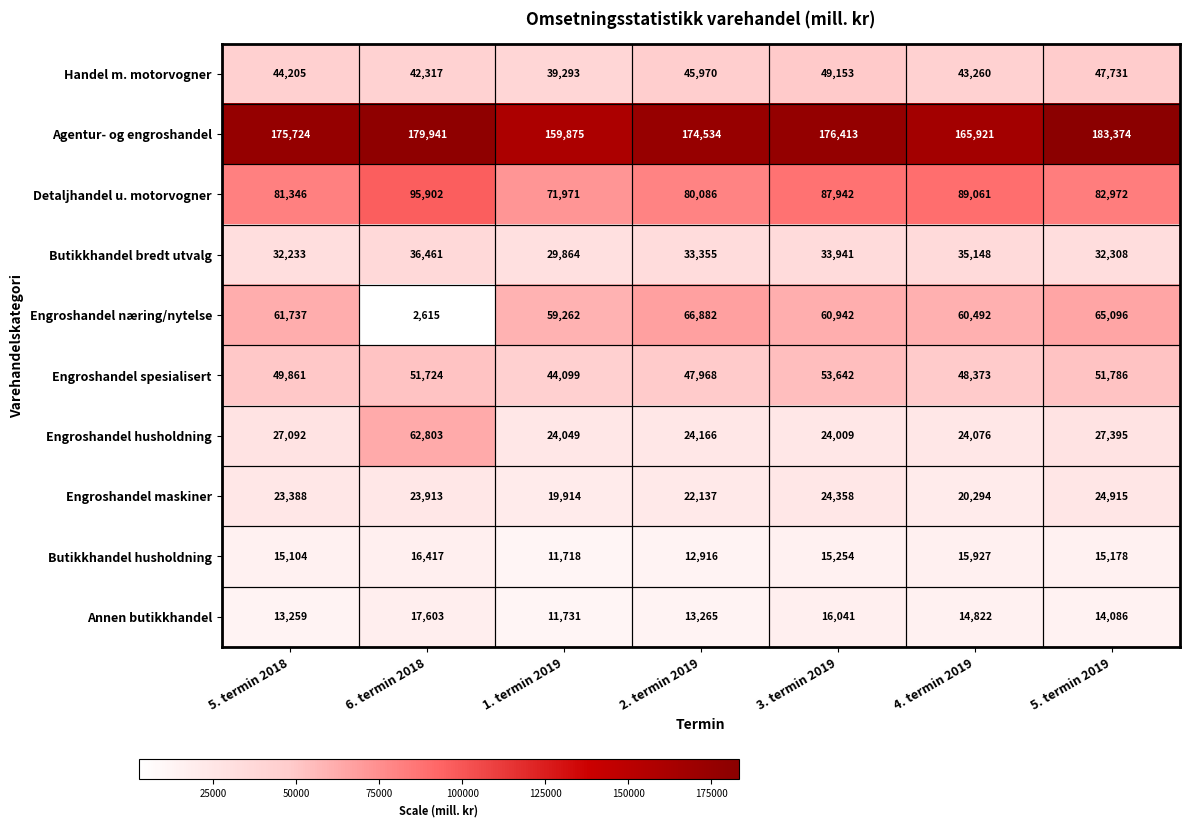

Which series has the widest spread of values?

Engroshandel næring/nytelse